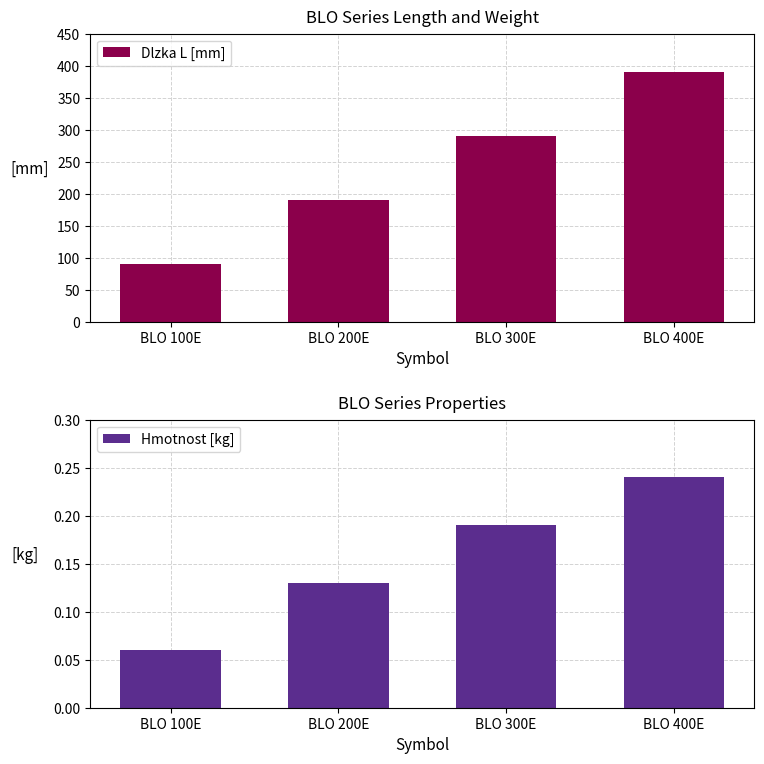

At which label does Hmotnost [kg] reach its minimum?

BLO 100E